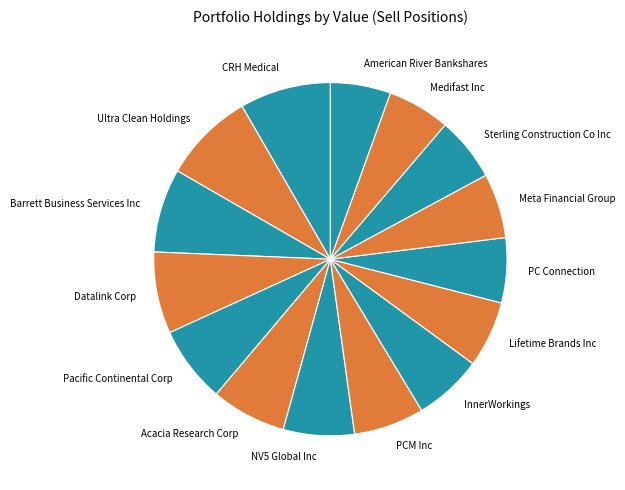

Approximately how many times larger is the value at Datalink Corp compared to Meta Financial Group?

1.3